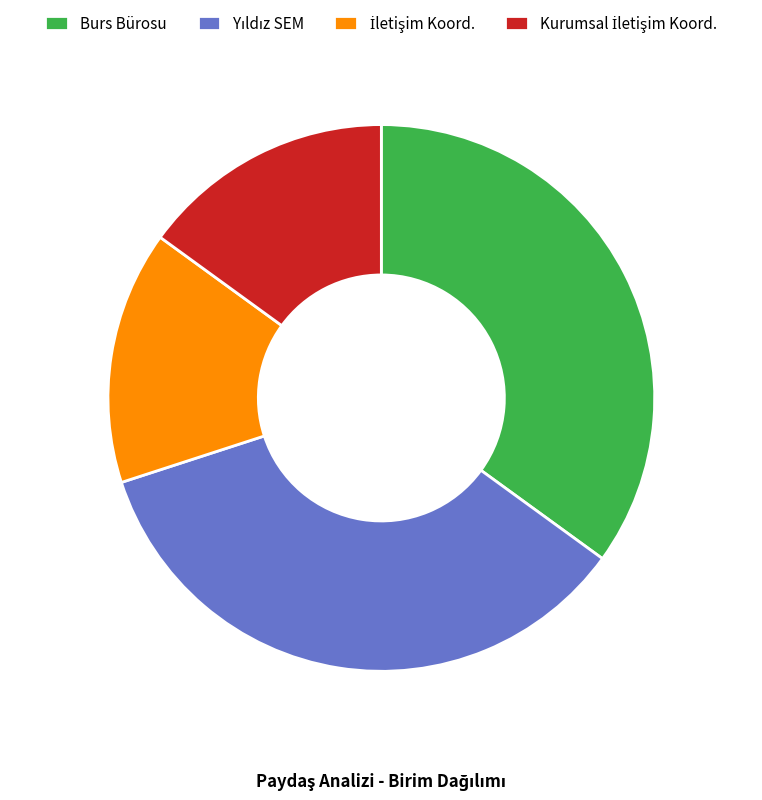

Does Burs Bürosu represent more than half of the total?

No